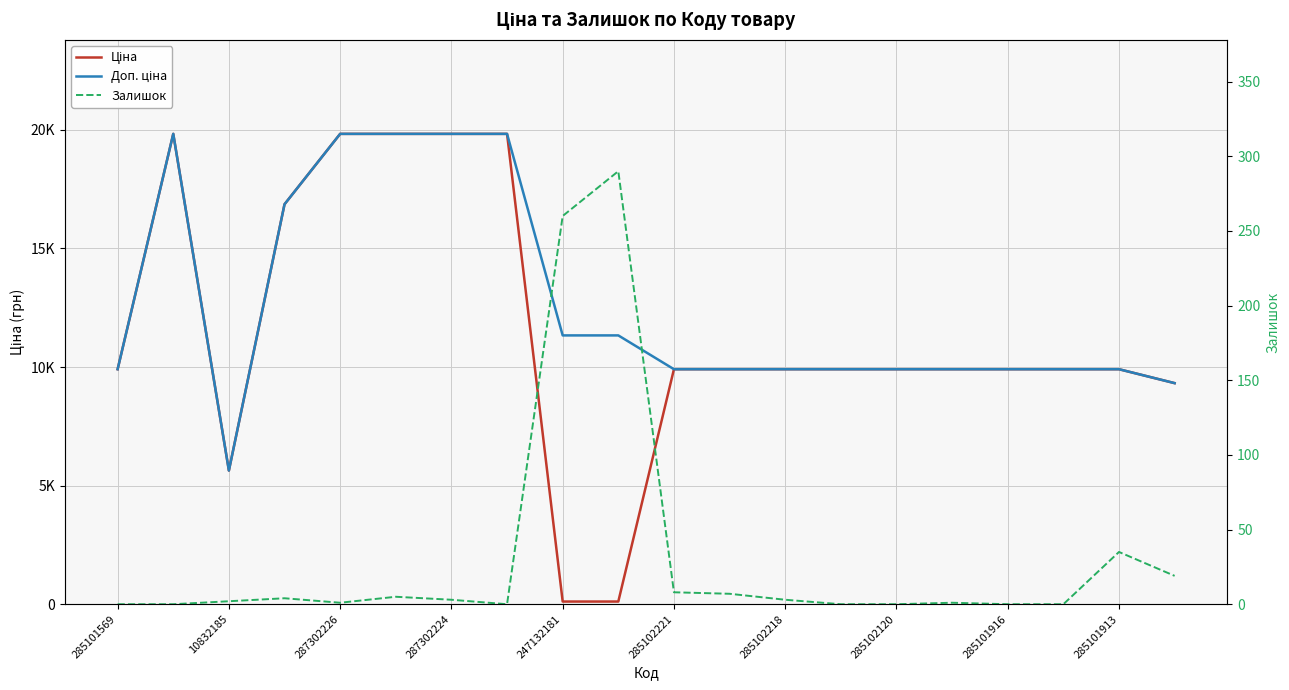

Where does the Доп. ціна series first go above 9908?

285101569